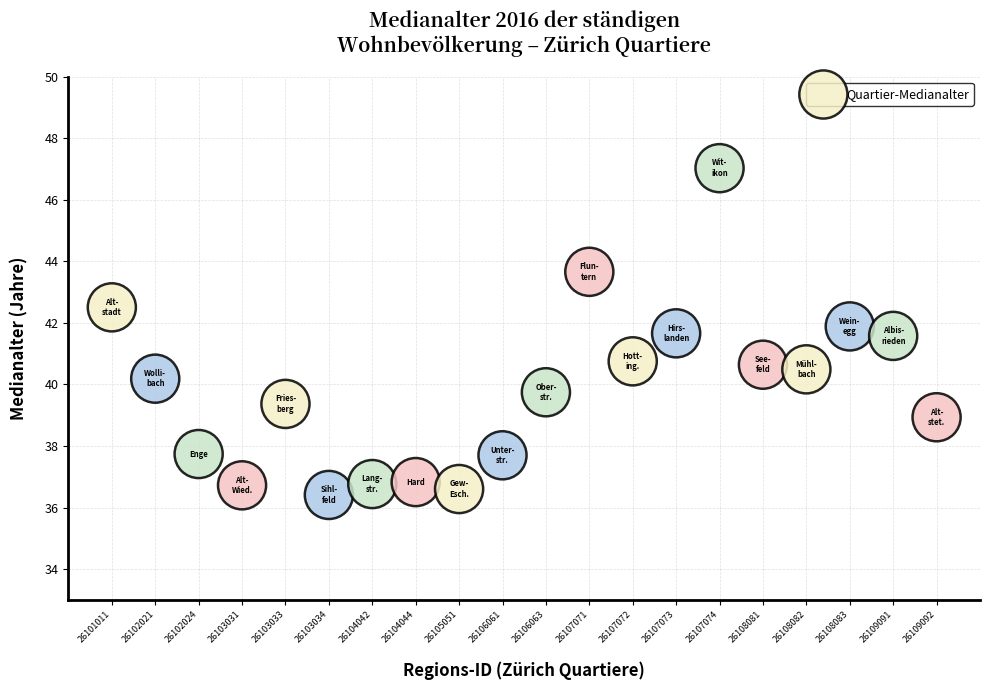

What is the range of Y values (max minus min)?

10.6